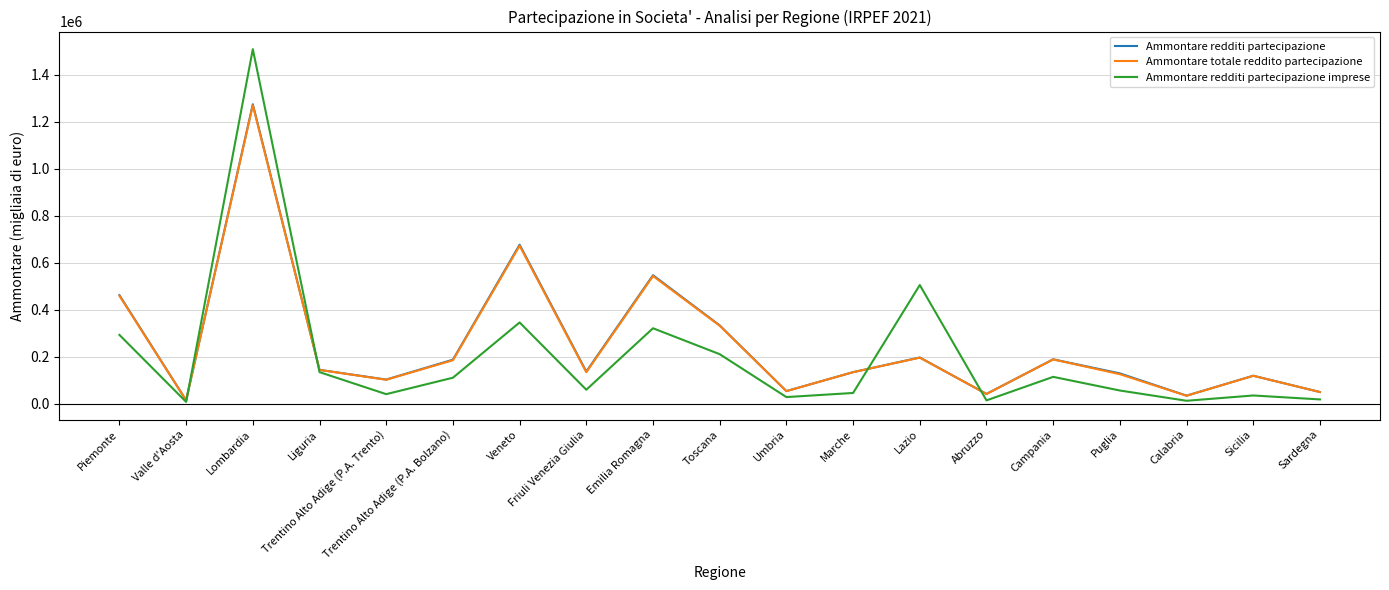

What is the difference between the highest and lowest values at Emilia Romagna?

225657